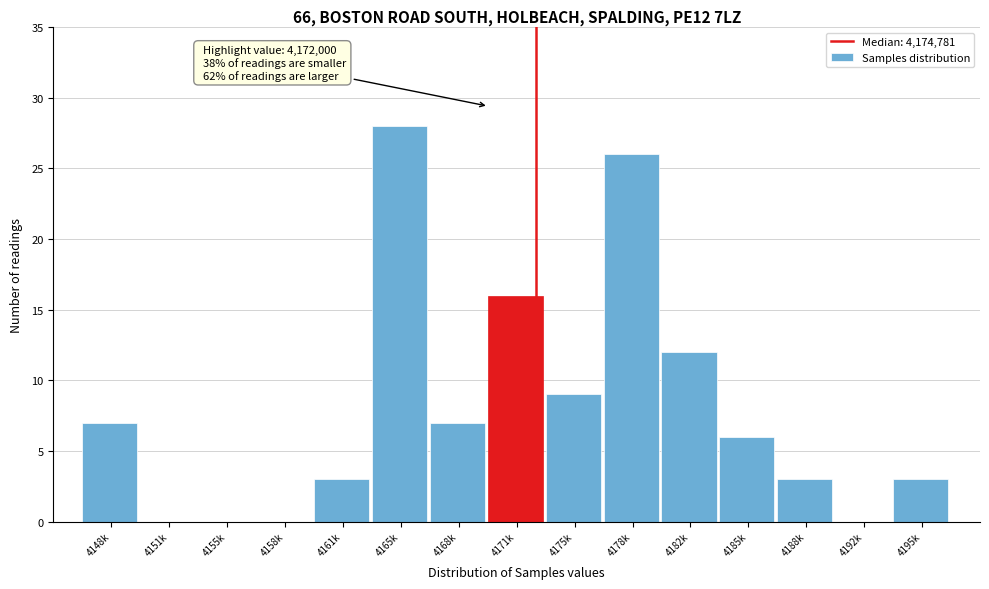

Reading left to right, transcribe all the data shown in this chart.

4148k=7	4151k=0	4155k=0	4158k=0	4161k=3	4165k=28	4168k=7	4171k=16	4175k=9	4178k=26	4182k=12	4185k=6	4188k=3	4192k=0	4195k=3